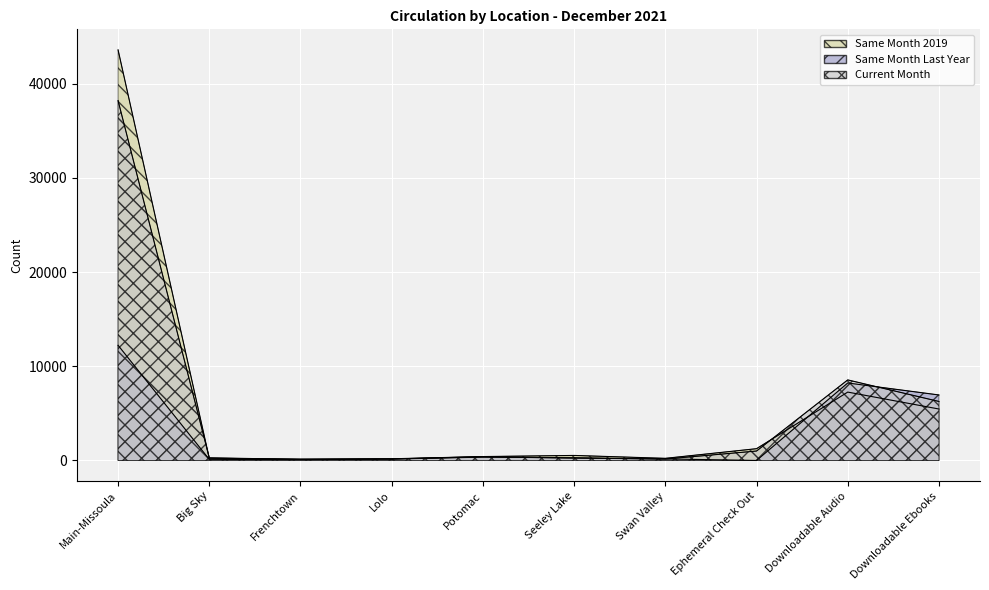

What is the difference between the second highest and second lowest values in the Same Month Last Year series?

8137